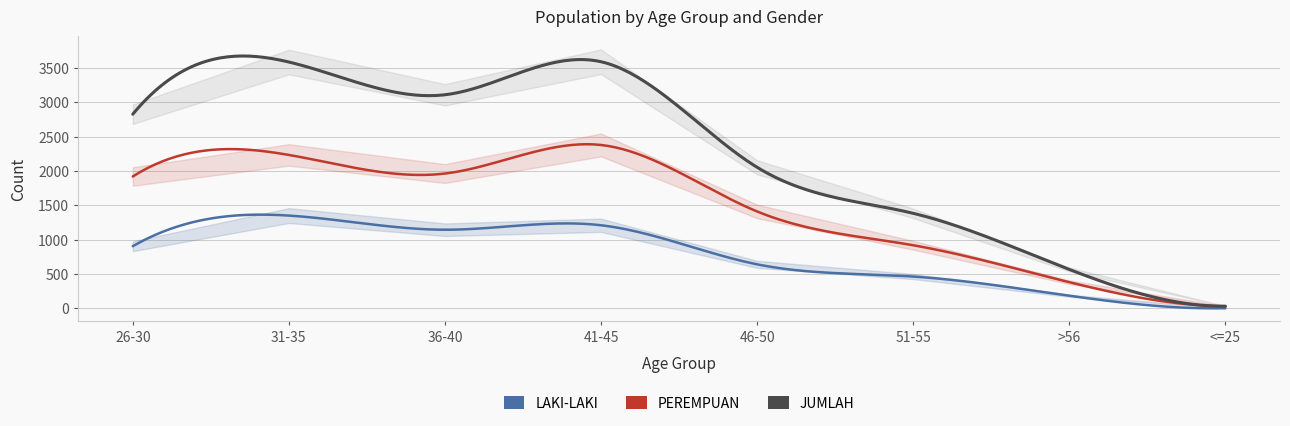

What is the label of the 2nd point from the right?

>56